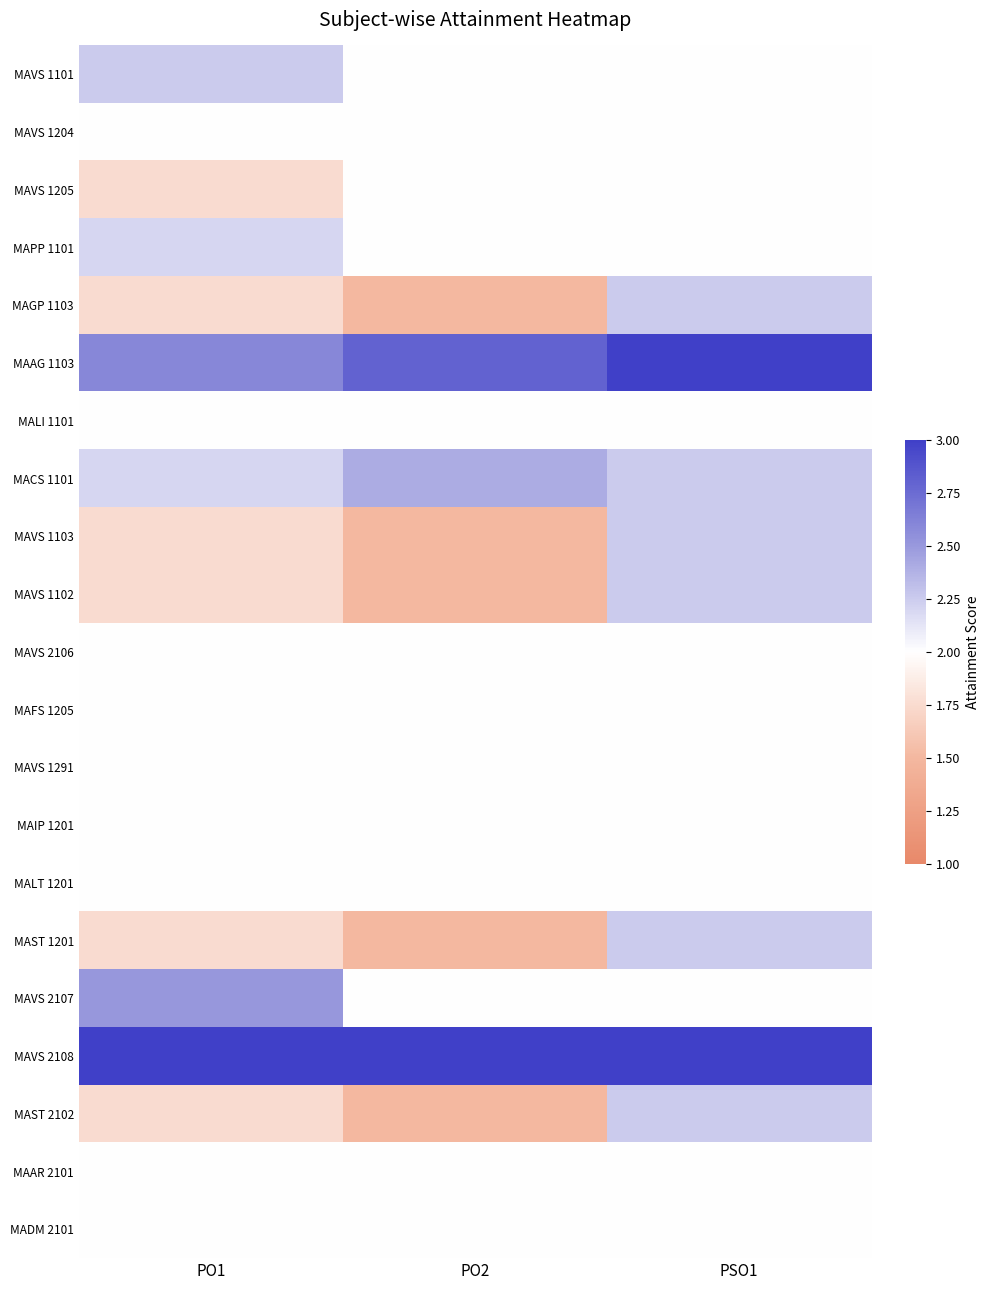

What is the minimum value shown in the chart?

1.5